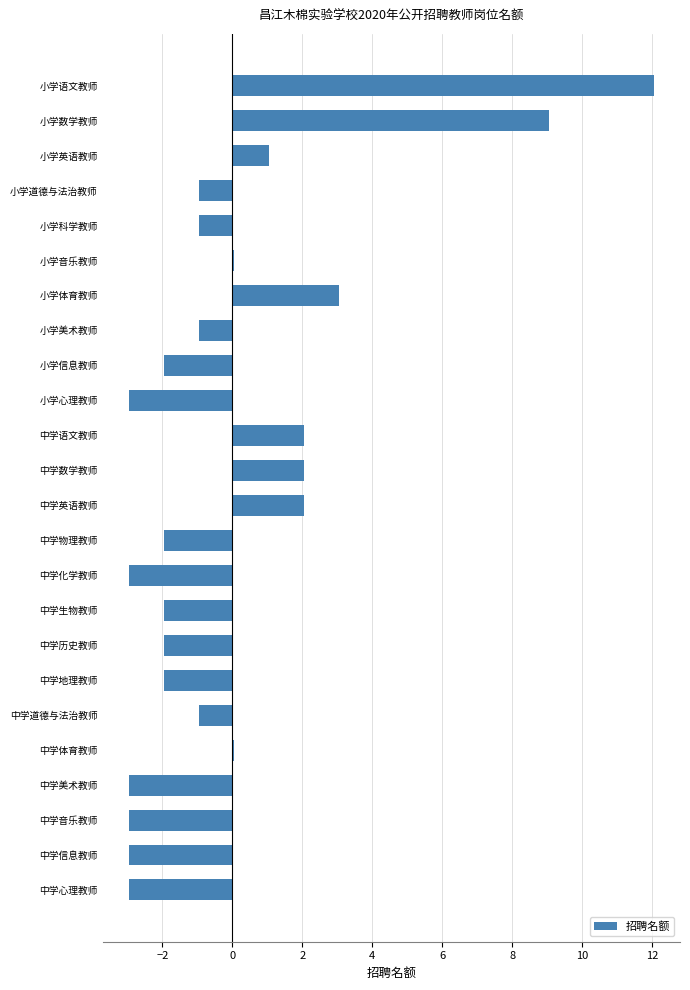

What is the maximum value shown in the chart?

12.0